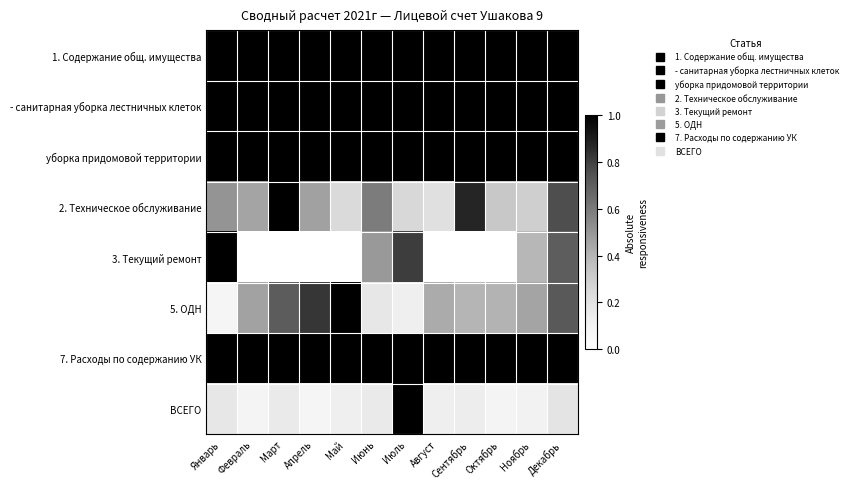

At how many categories does at least one series exceed 0?

12